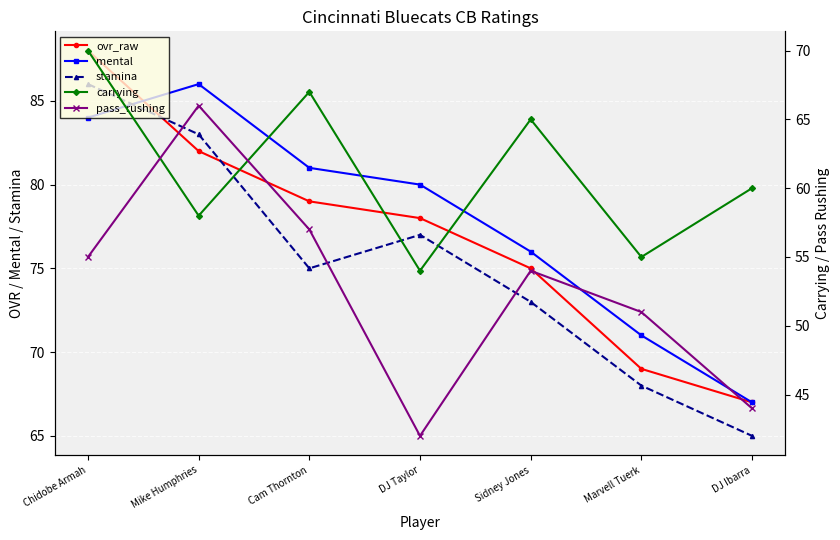

What is the maximum value for ovr_raw?

88